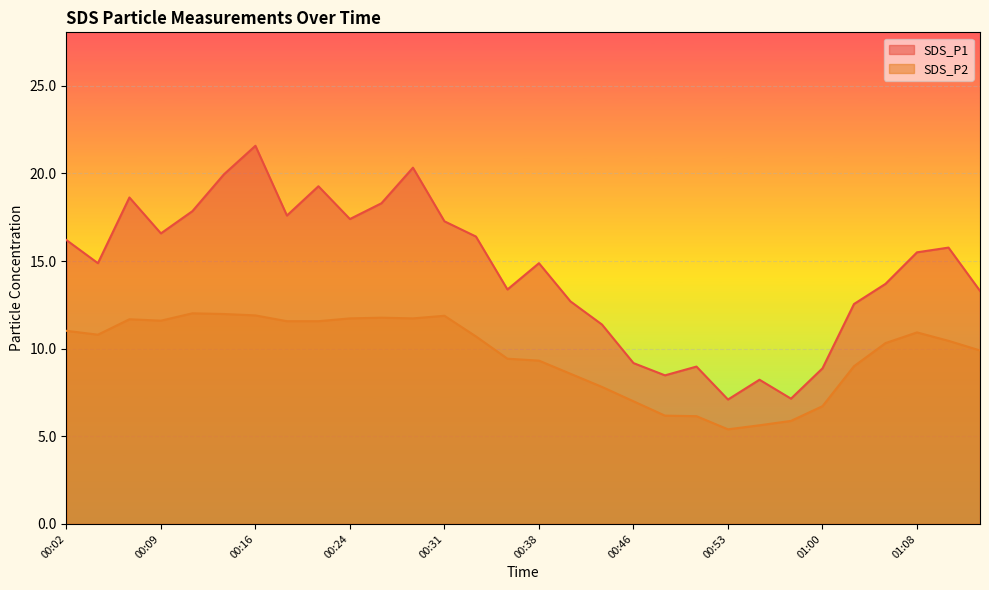

Reading left to right, list all the values displayed in this chart.

SDS_P1: 16.2	14.9	18.6	16.6	17.9	19.9	21.6	17.6	19.3	17.4	18.3	20.3	17.3	16.4	13.4	14.9	12.7	11.4	9.2	8.5	9.0	7.1	8.2	7.2	8.9	12.6	13.7	15.5	15.8	13.3
SDS_P2: 11.0	10.8	11.7	11.6	12.0	12.0	11.9	11.6	11.6	11.7	11.8	11.7	11.9	10.7	9.4	9.3	8.6	7.8	7.0	6.2	6.2	5.4	5.6	5.9	6.7	9.0	10.3	10.9	10.4	9.9